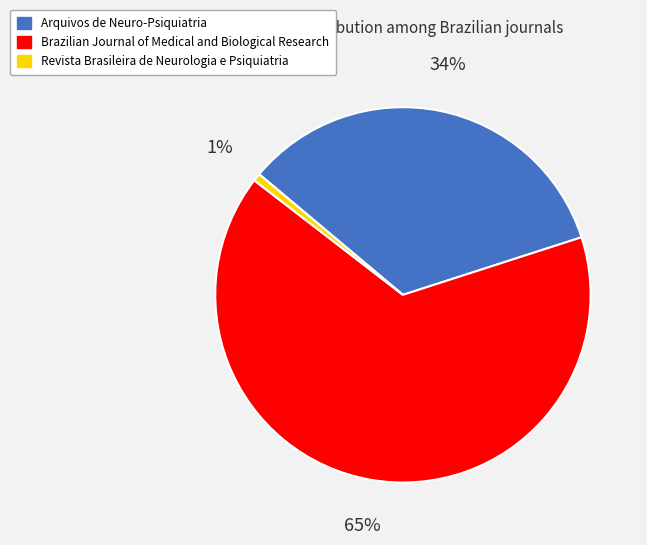

Do Revista Brasileira de Neurologia e Psiquiatria and Brazilian Journal of Medical and Biological Research together represent more than half of the pie?

Yes